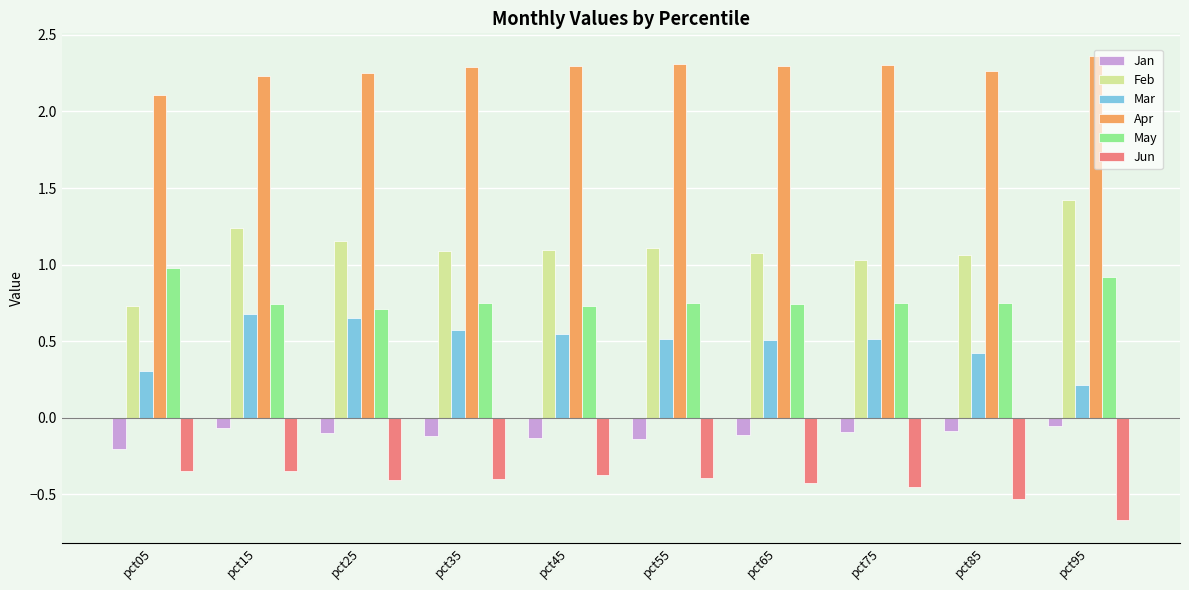

What is the spread (max minus min) of values at pct15?

2.6